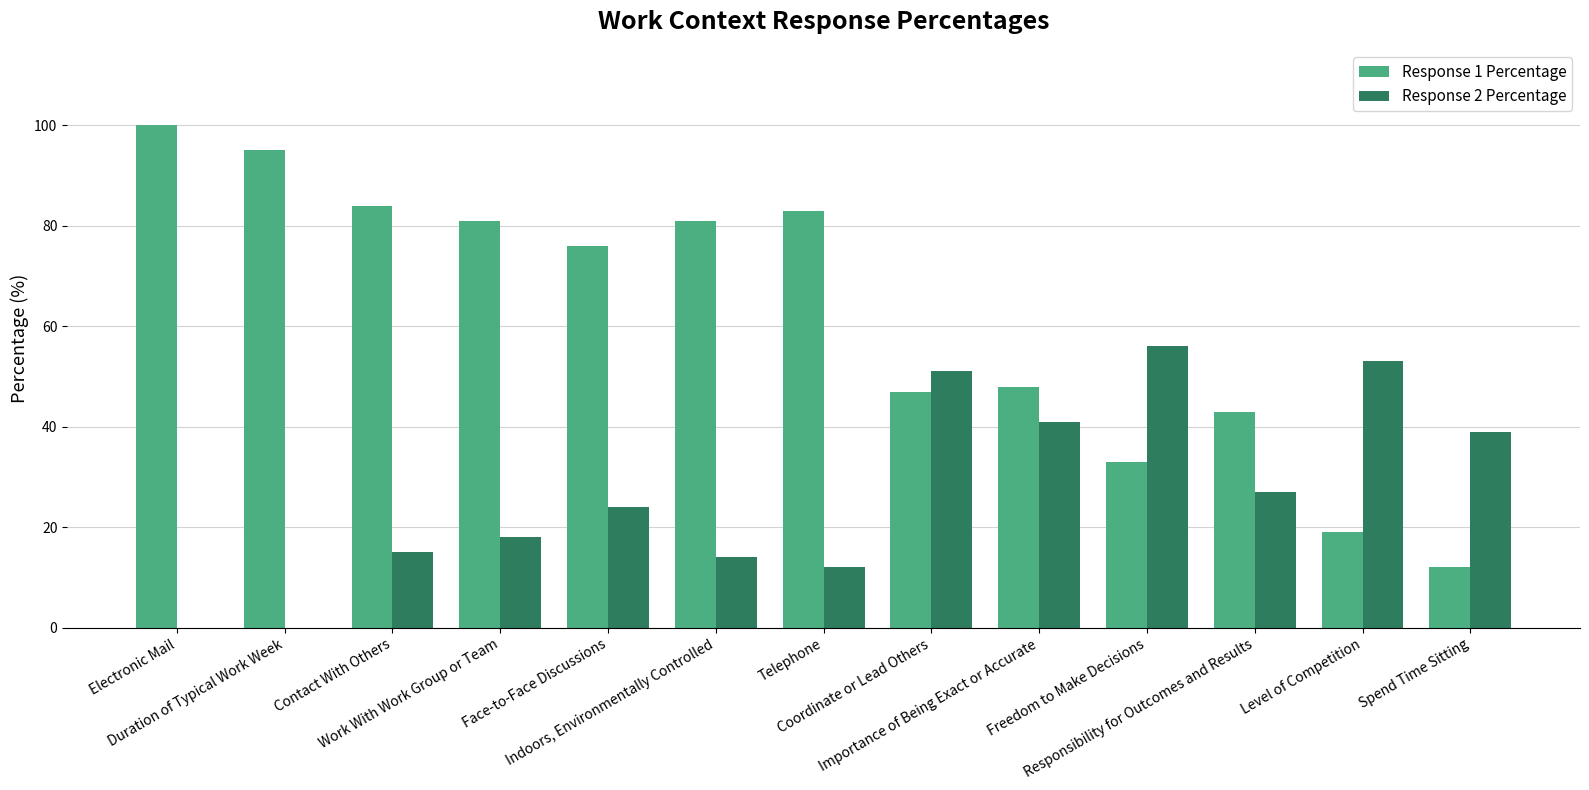

Which series has the largest total across all categories?

Response 1 Percentage